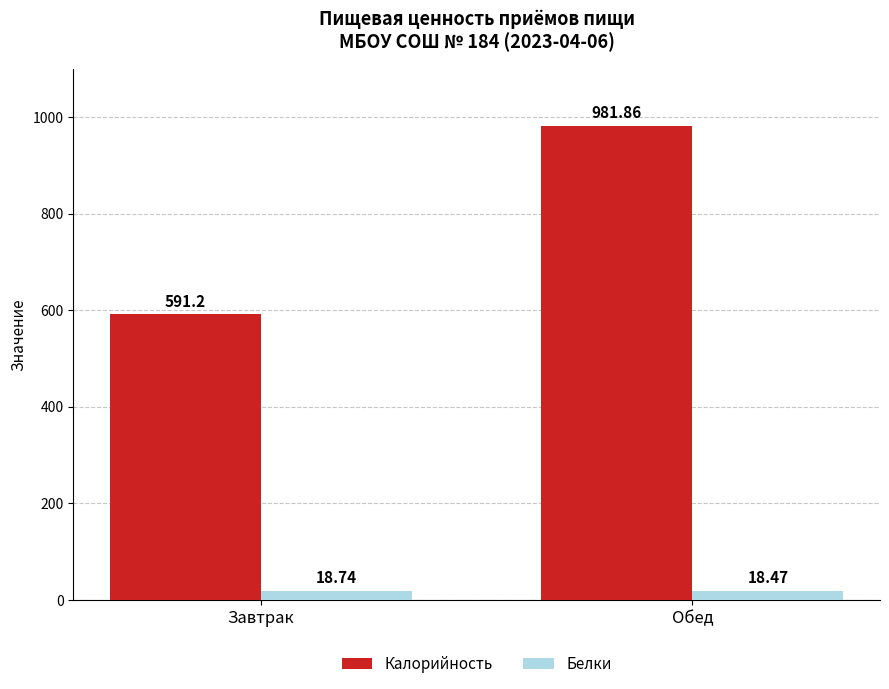

What is the average value of the Белки series?

18.6